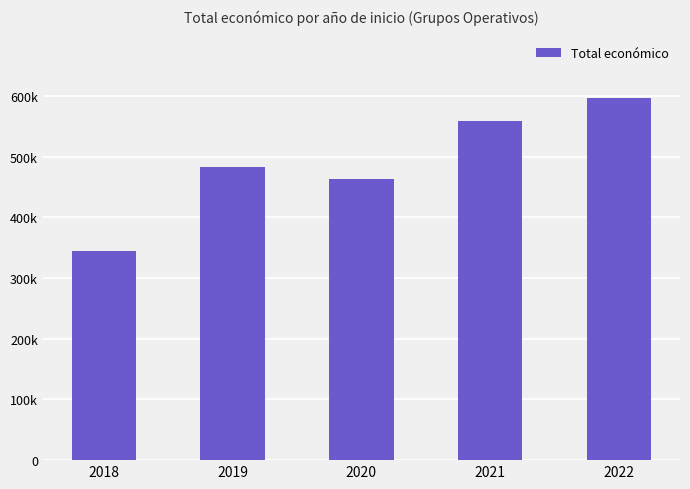

Where is the data nearest to the value 471153?

2020